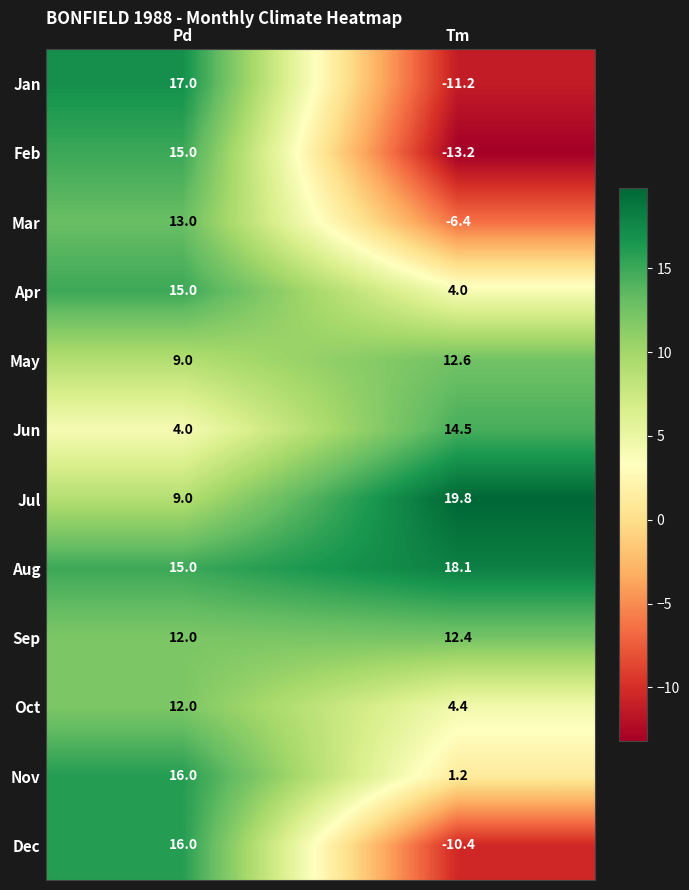

What is the difference between the Nov values at Tm and Pd?

14.8